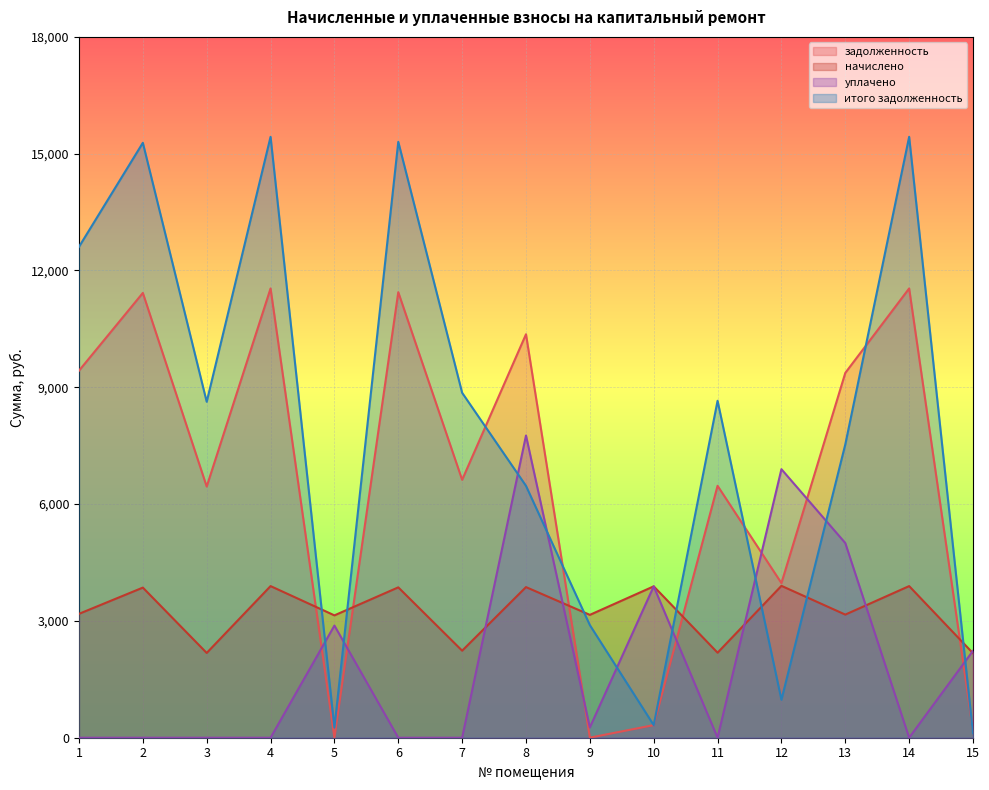

Reading left to right, list all the values displayed in this chart.

задолженность: 9427.2	11424.0	6451.2	11539.2	0.0	11443.2	6624.0	10362.4	1.7	323.8	6470.4	3971.3	9369.6	11539.2	180.9
начислено: 3181.7	3855.6	2177.3	3894.5	3142.8	3862.1	2235.6	3868.6	3155.8	3888.0	2183.8	3901.0	3162.2	3894.5	2170.8
уплачено: 0.0	0.0	0.0	0.0	2881.0	0.0	0.0	7762.0	265.0	3888.0	0.0	6897.1	5000.0	0.0	2232.6
итого задолженность: 12608.9	15279.6	8628.5	15433.7	261.6	15305.3	8859.6	6469.0	2892.5	323.8	8654.2	975.2	7531.8	15433.7	119.1